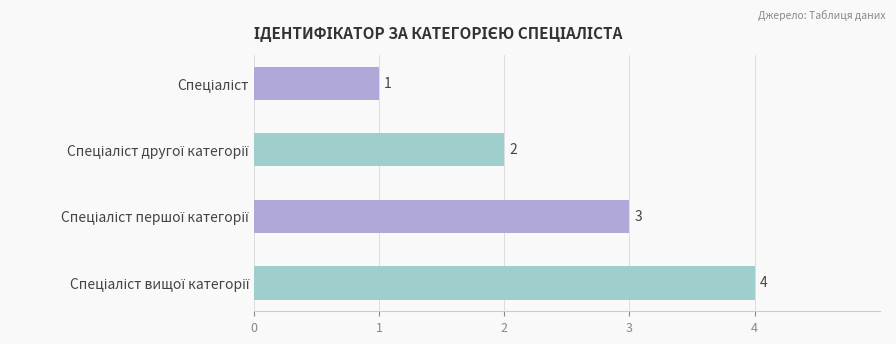

How many values are between 2 and 4?

3